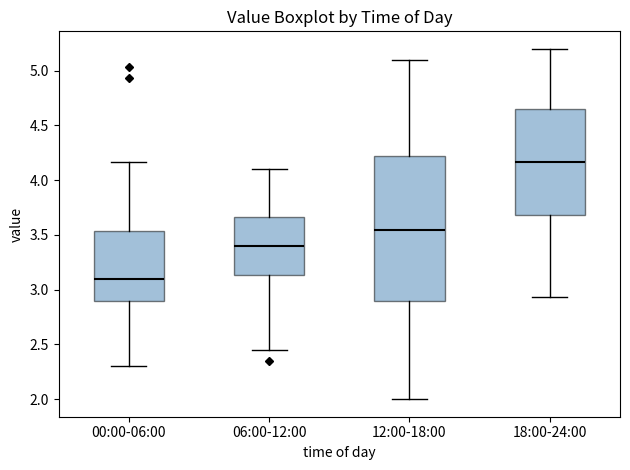

Reading left to right, read every box against the y-axis: the position of its median line, the range the box covers, and the ends of its whiskers. The values are not printed on the chart, so give them approximately, as read against the axis.

00:00-06:00: median 3.10, box 2.90 to 3.55, whiskers 2.30 to 4.15
06:00-12:00: median 3.40, box 3.15 to 3.65, whiskers 2.45 to 4.10
12:00-18:00: median 3.55, box 2.90 to 4.25, whiskers 2.00 to 5.10
18:00-24:00: median 4.15, box 3.70 to 4.65, whiskers 2.95 to 5.20